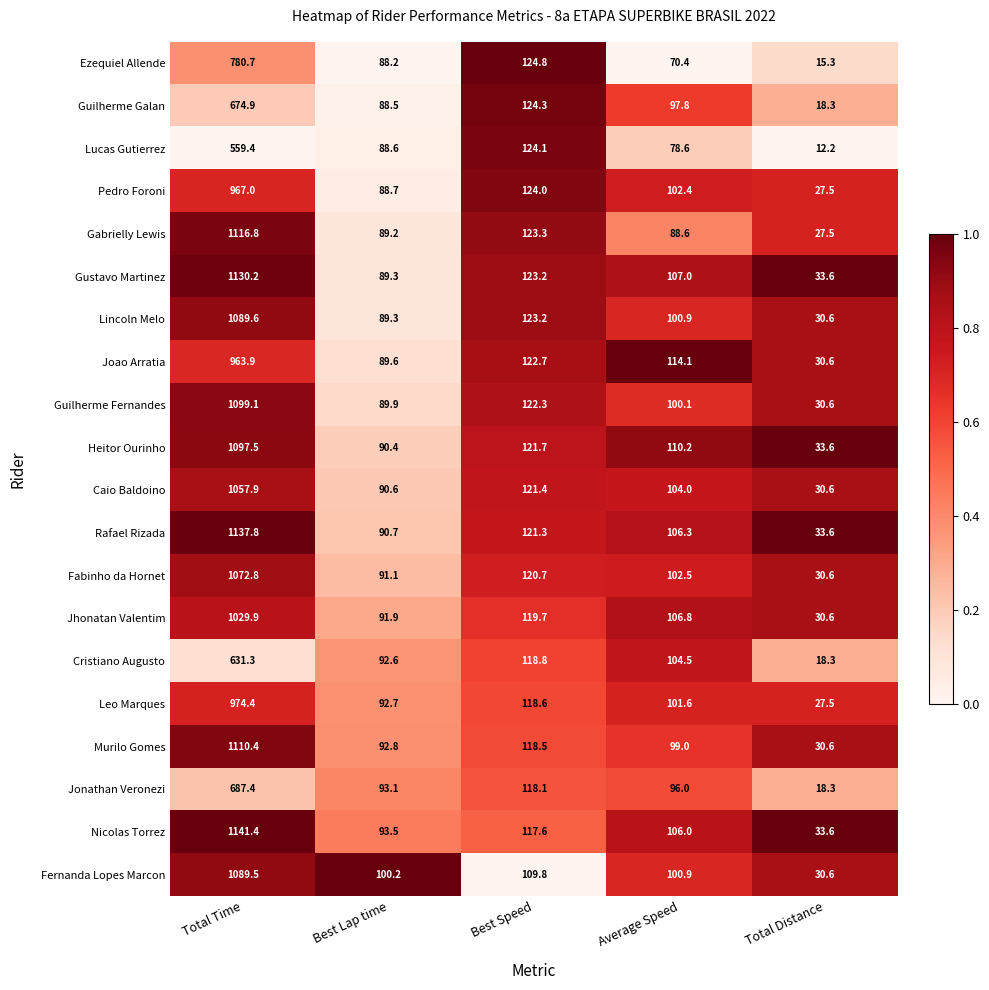

What is the minimum value for Rafael Rizada?

33.6